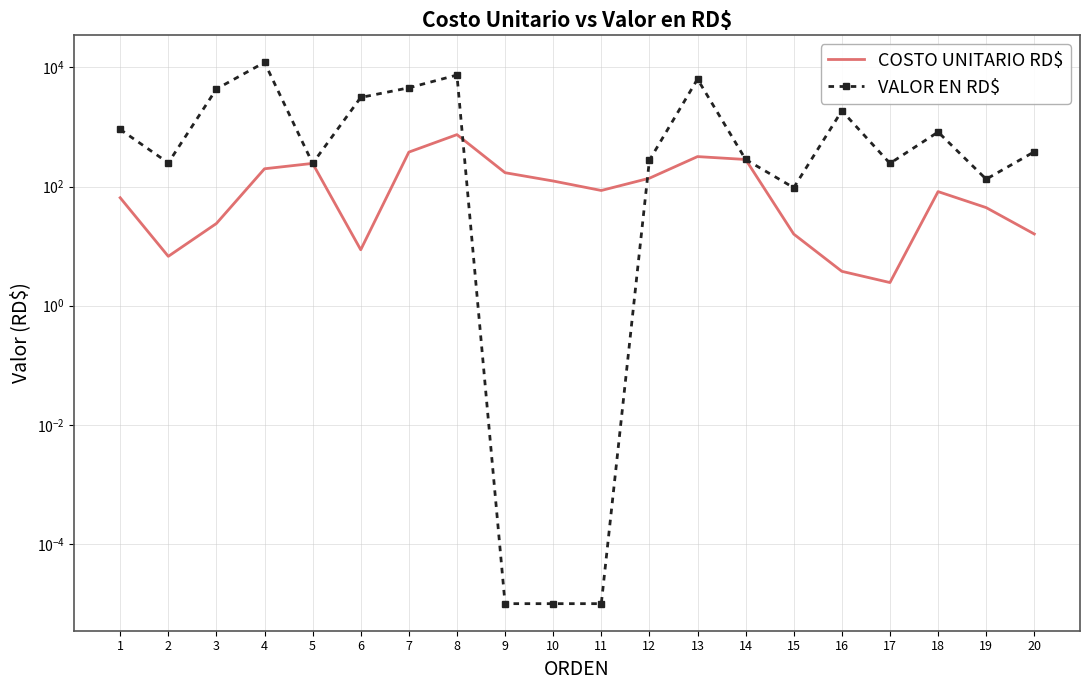

The value of COSTO UNITARIO RD$ at 1 is 34.8. True or false?

False